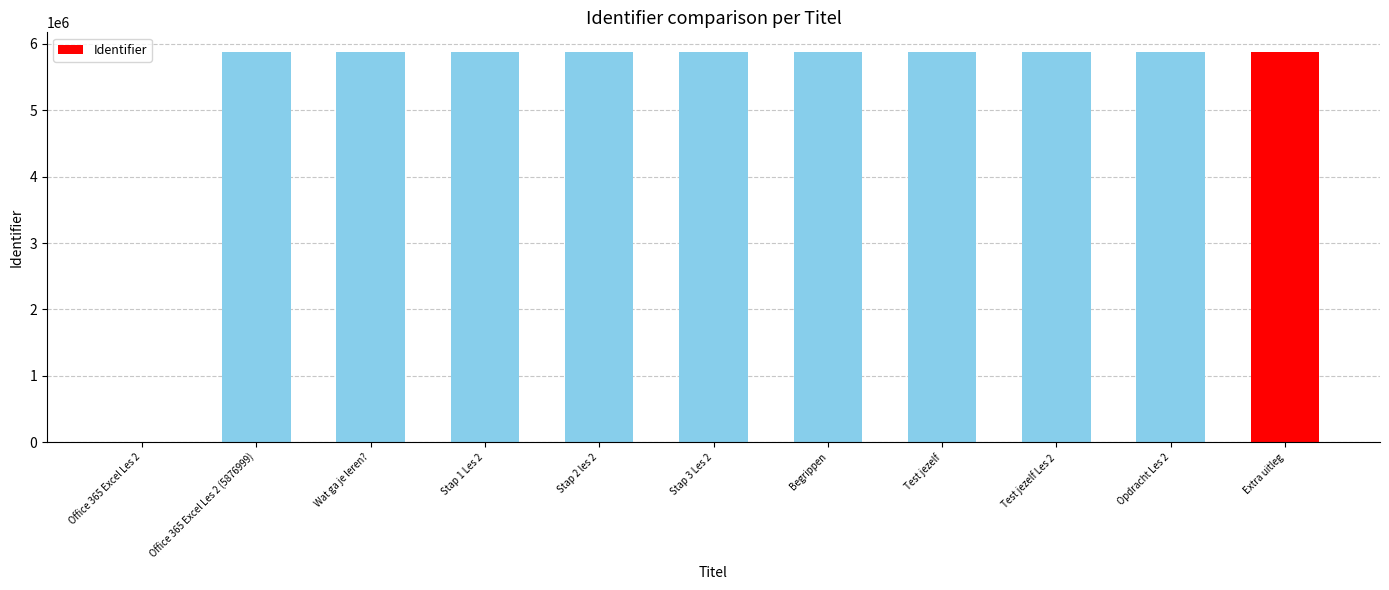

What is the greatest value displayed?

5877025